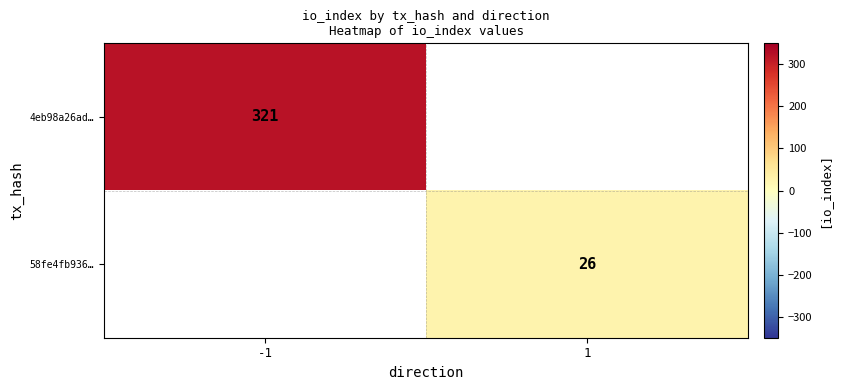

The value of 58fe4fb936… at 1 is 38. True or false?

False